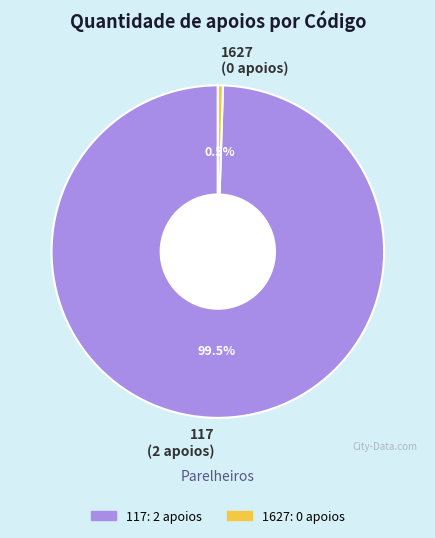

Which category has the smallest portion of the pie?

1627